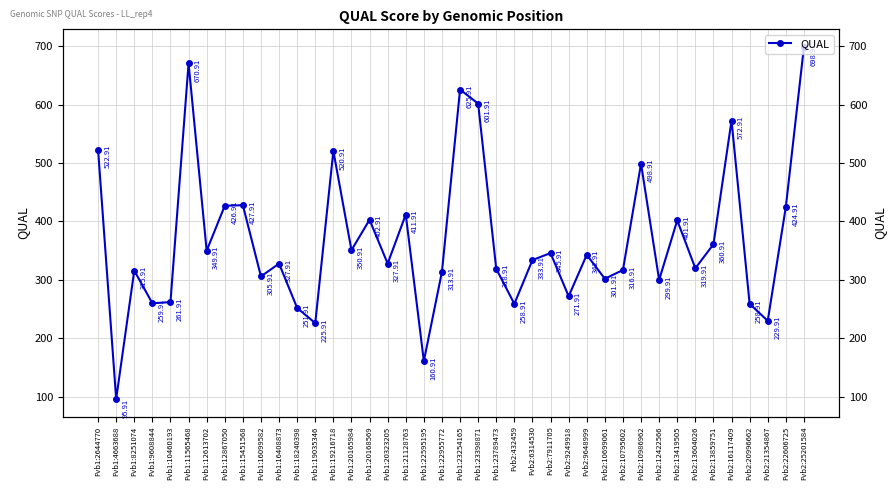

How many interior local peaks (higher than both neighbors) does the data have?

13